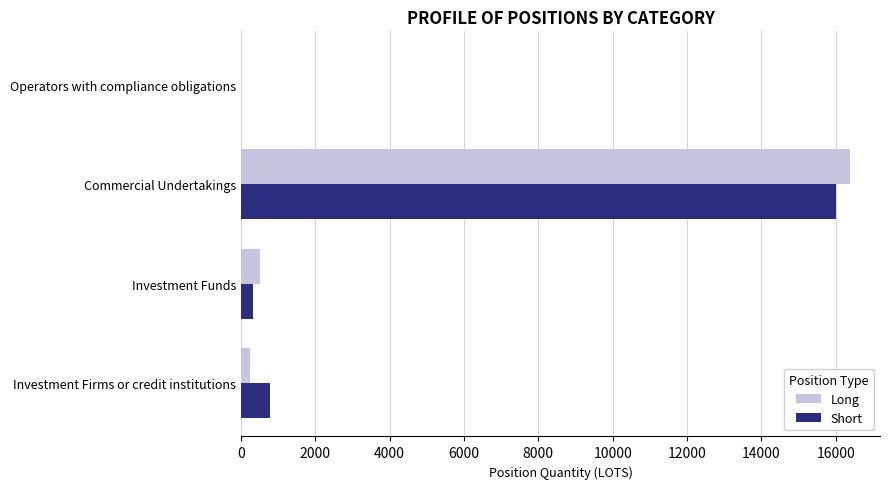

What is the approximate value of Long at Commercial Undertakings?

16372.8